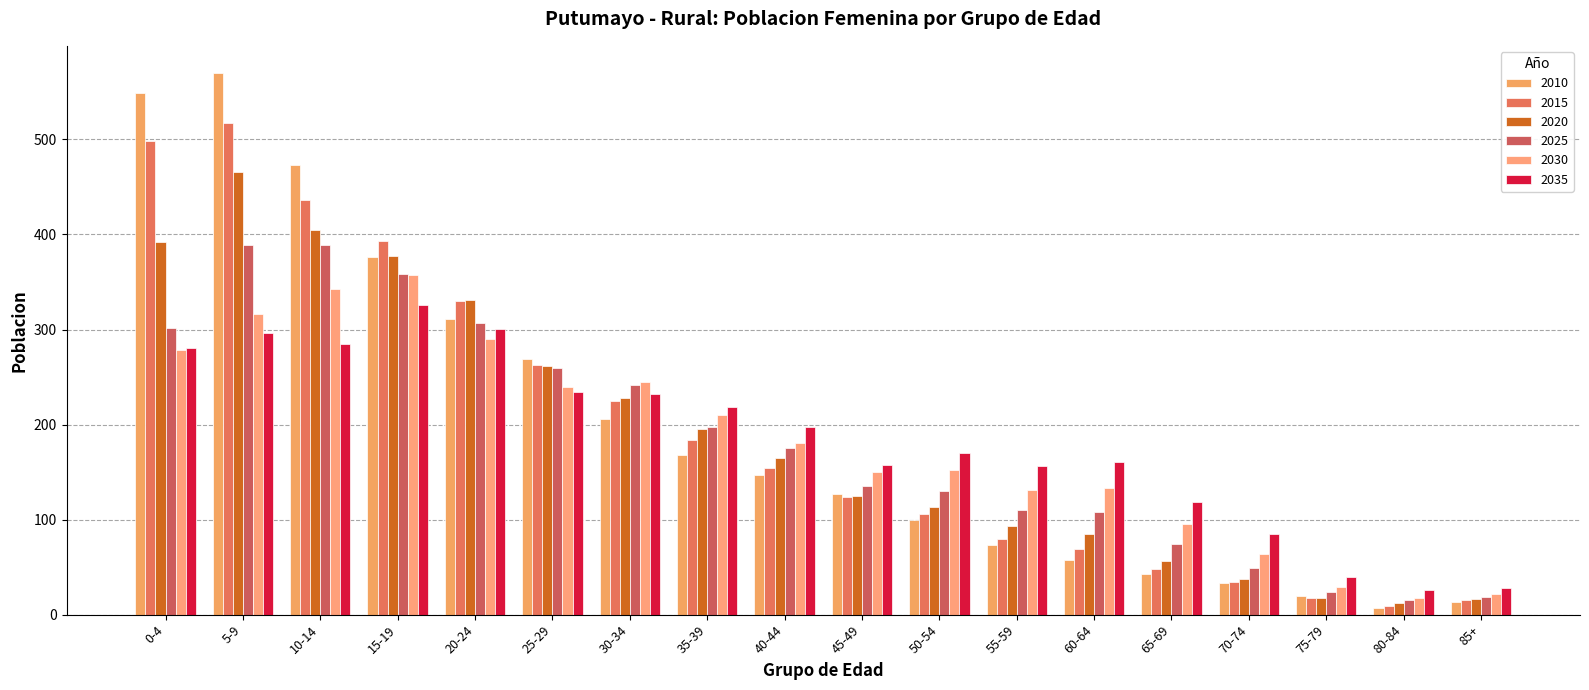

Reading left to right, extract all data points from this chart.

2010: 0-4=549	5-9=570	10-14=473	15-19=376	20-24=311	25-29=269	30-34=206	35-39=168	40-44=147	45-49=127	50-54=100	55-59=73	60-64=57	65-69=43	70-74=33	75-79=20	80-84=7	85+=13
2015: 0-4=498	5-9=517	10-14=436	15-19=393	20-24=330	25-29=263	30-34=225	35-39=184	40-44=154	45-49=124	50-54=106	55-59=80	60-64=69	65-69=48	70-74=34	75-79=18	80-84=9	85+=15
2020: 0-4=392	5-9=466	10-14=405	15-19=377	20-24=331	25-29=262	30-34=228	35-39=195	40-44=165	45-49=125	50-54=113	55-59=93	60-64=85	65-69=56	70-74=38	75-79=18	80-84=12	85+=16
2025: 0-4=302	5-9=389	10-14=389	15-19=358	20-24=307	25-29=260	30-34=242	35-39=197	40-44=175	45-49=135	50-54=130	55-59=110	60-64=108	65-69=74	70-74=49	75-79=24	80-84=15	85+=19
2030: 0-4=278	5-9=316	10-14=343	15-19=357	20-24=290	25-29=239	30-34=245	35-39=210	40-44=181	45-49=150	50-54=152	55-59=131	60-64=133	65-69=95	70-74=64	75-79=29	80-84=18	85+=22
2035: 0-4=281	5-9=296	10-14=285	15-19=326	20-24=301	25-29=234	30-34=232	35-39=218	40-44=197	45-49=157	50-54=170	55-59=156	60-64=161	65-69=118	70-74=85	75-79=40	80-84=26	85+=28